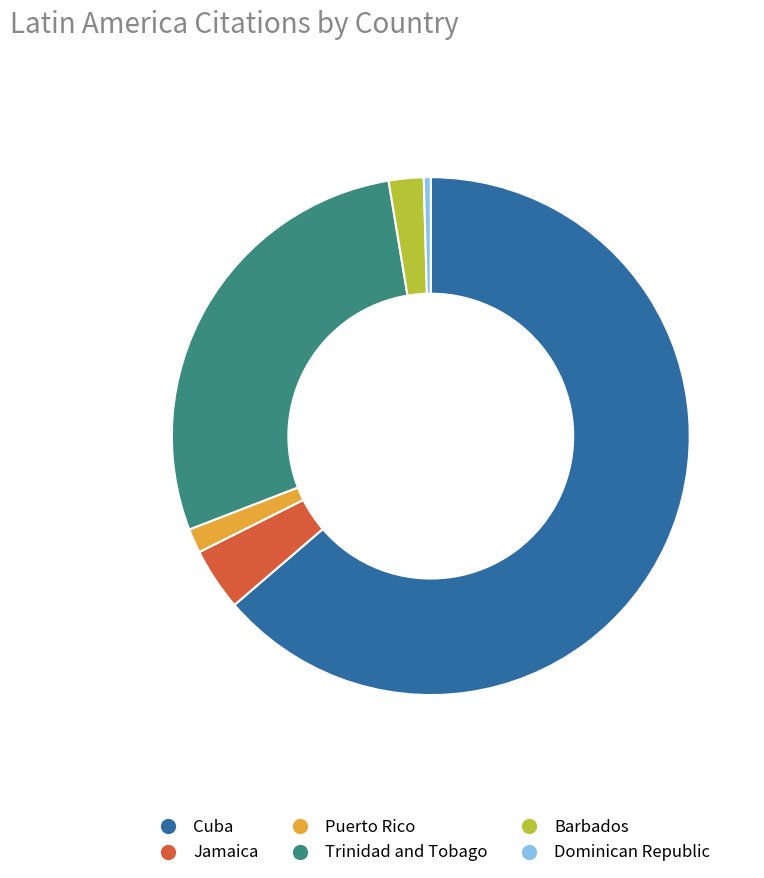

Rank the categories by value from lowest to highest.

Dominican Republic, Puerto Rico, Barbados, Jamaica, Trinidad and Tobago, Cuba